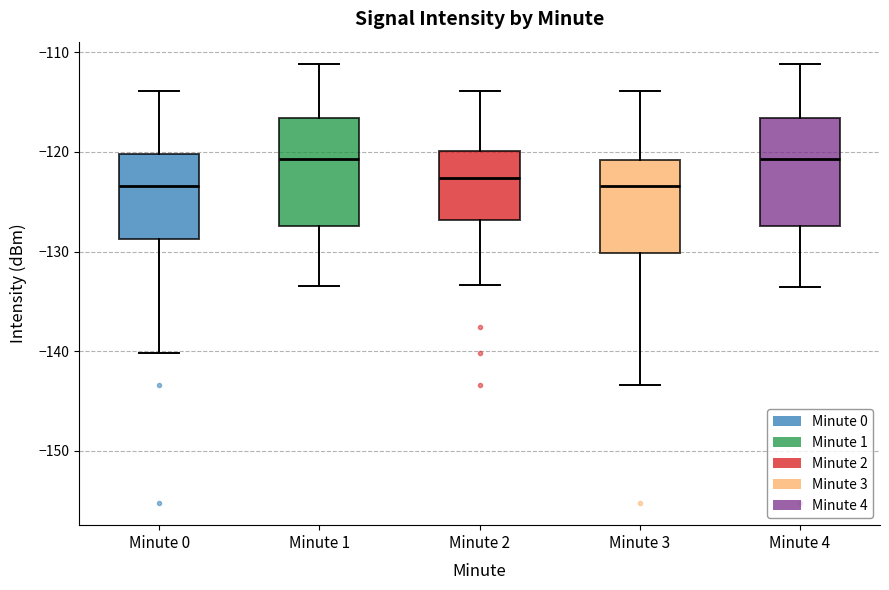

Reading left to right, transcribe this box plot: for each box, give where its median line is, the range the box spans, and where its two whiskers end, as read against the y-axis. The values are not printed on the chart, so give them approximately, as read against the axis.

Minute 0: median -123, box -129 to -120, whiskers -140 to -114
Minute 1: median -121, box -127 to -117, whiskers -133 to -111
Minute 2: median -123, box -127 to -120, whiskers -133 to -114
Minute 3: median -123, box -130 to -121, whiskers -143 to -114
Minute 4: median -121, box -127 to -117, whiskers -134 to -111